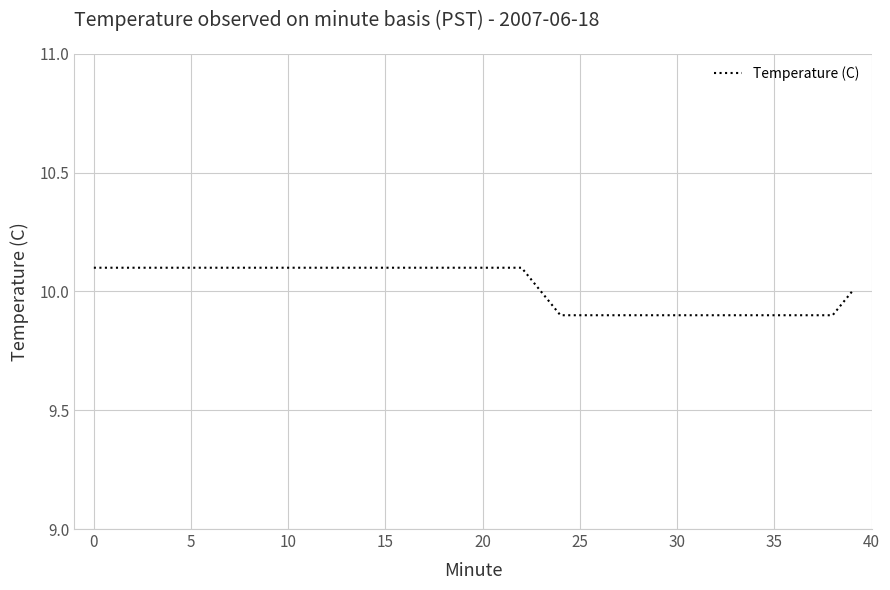

What is the minimum value shown in the chart?

9.9